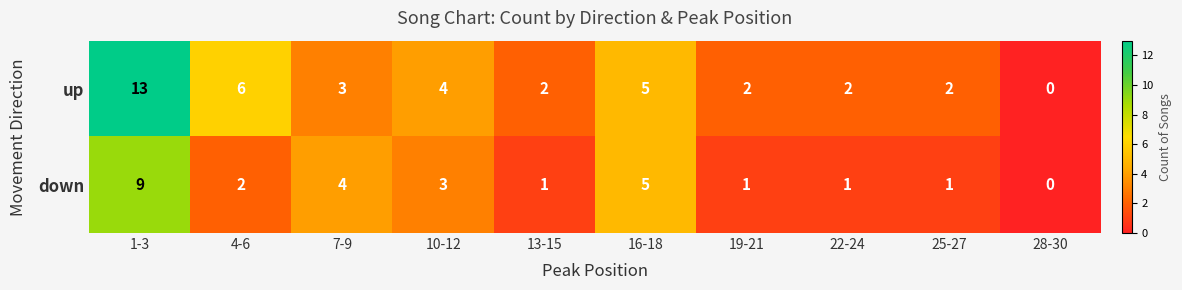

Reading left to right, what are all the values shown in this chart?

up: 1-3=13	4-6=6	7-9=3	10-12=4	13-15=2	16-18=5	19-21=2	22-24=2	25-27=2	28-30=0
down: 1-3=9	4-6=2	7-9=4	10-12=3	13-15=1	16-18=5	19-21=1	22-24=1	25-27=1	28-30=0